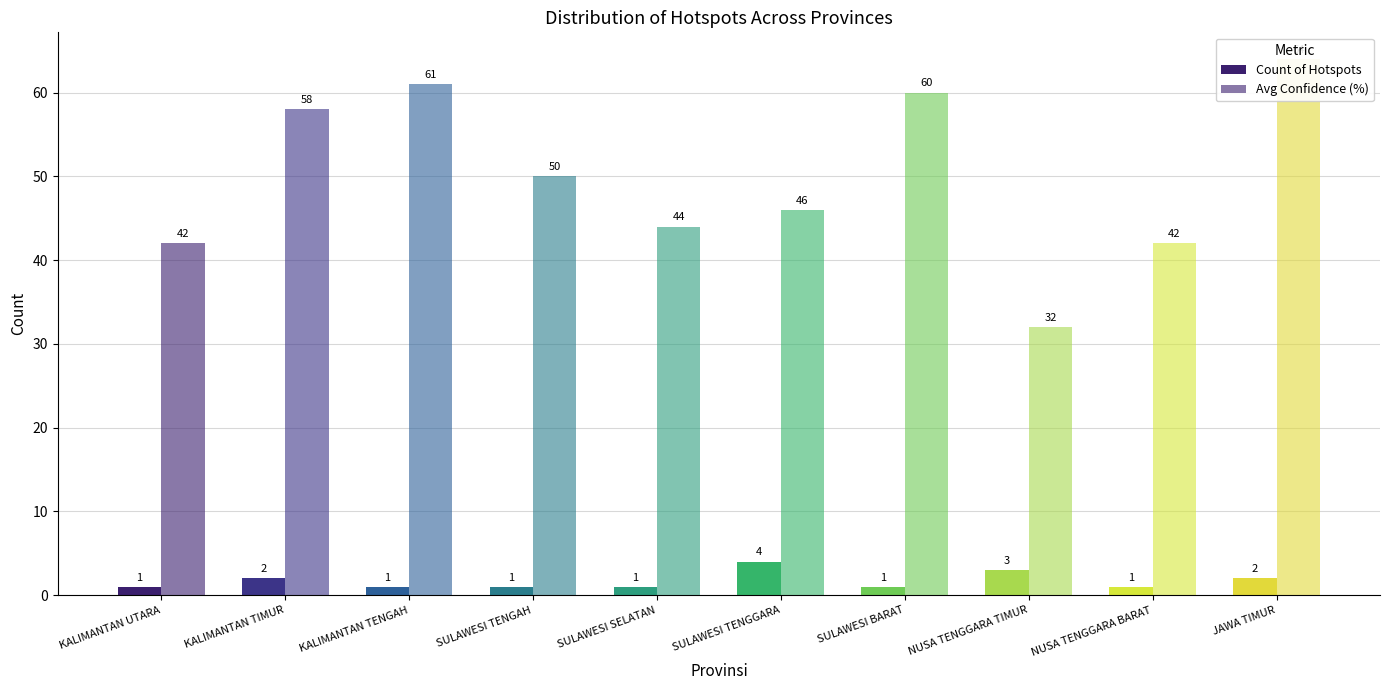

How many data points in Count of Hotspots are above 1?

4